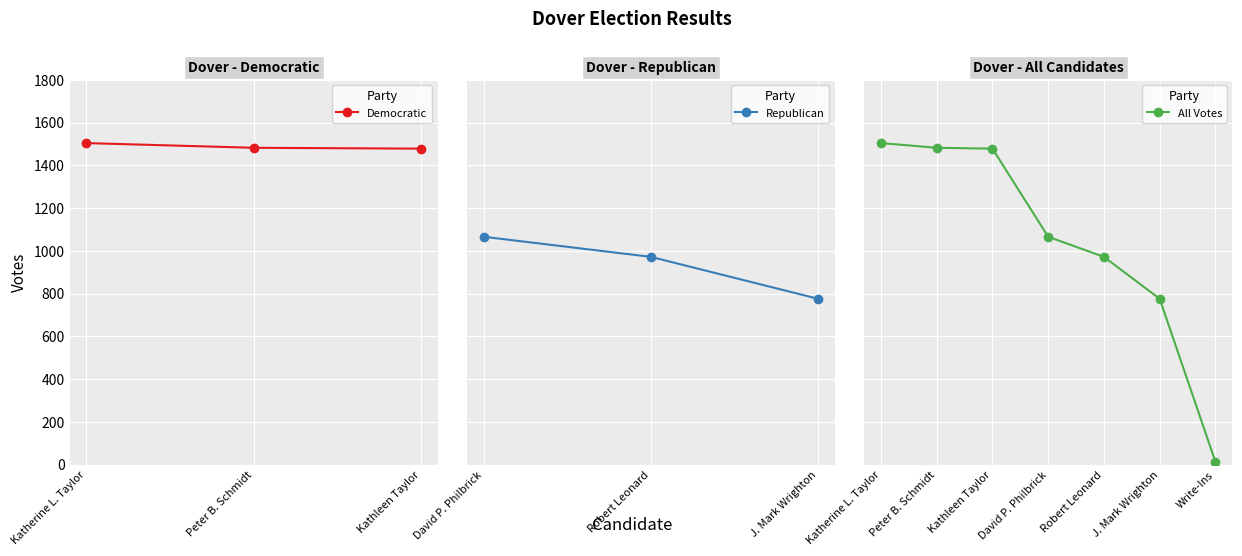

What is the total value across all series at 1?

4446